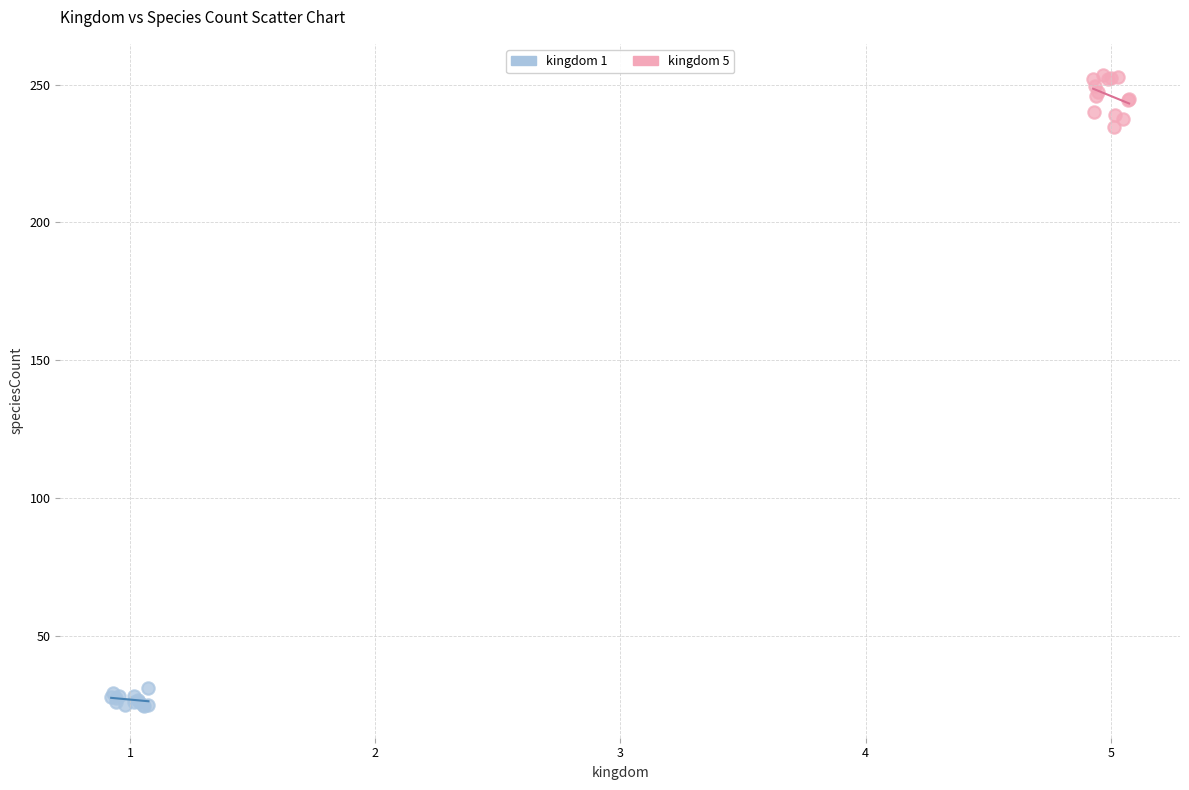

Which series contains the lowest Y value?

kingdom 1